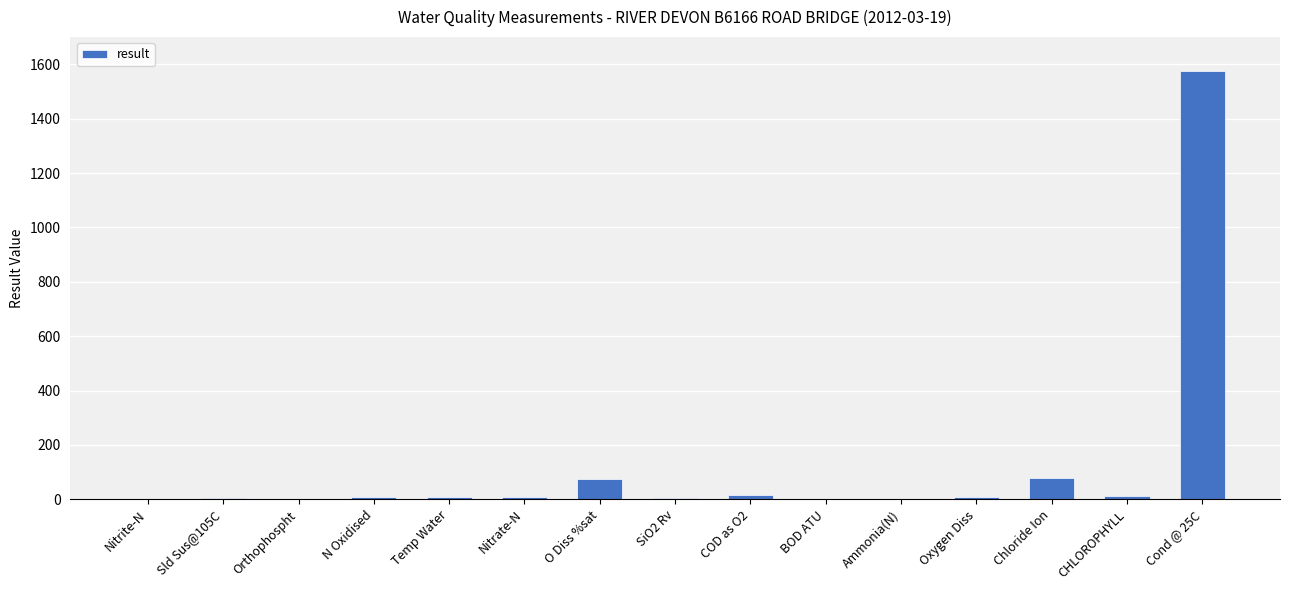

Which category has the highest value across all series?

Cond @ 25C